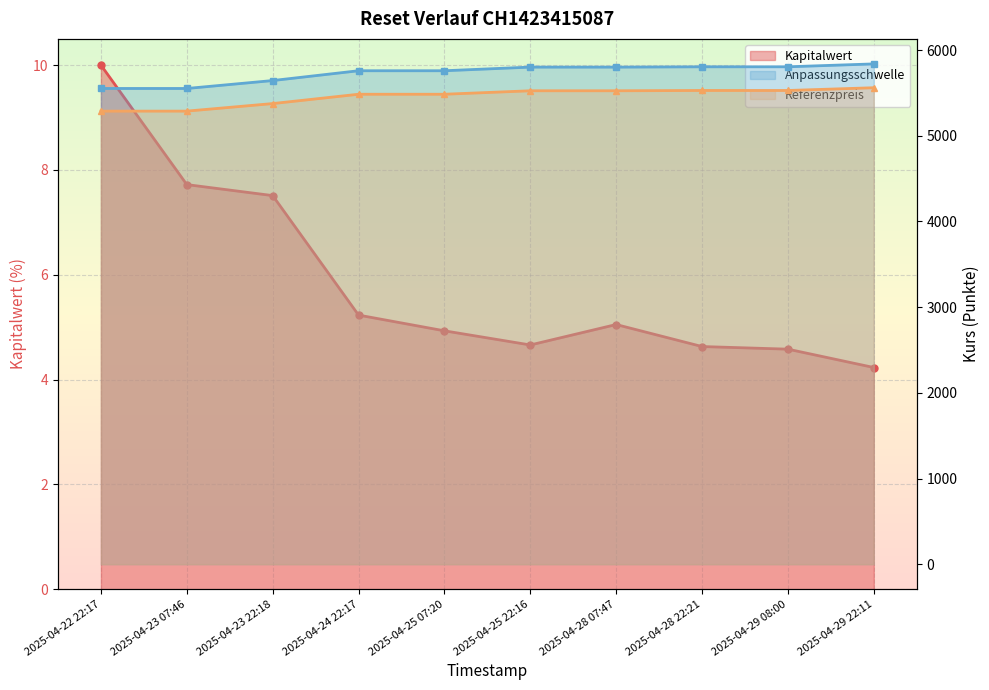

What is the total value across all series at 2025-04-25 07:20?

11248.7